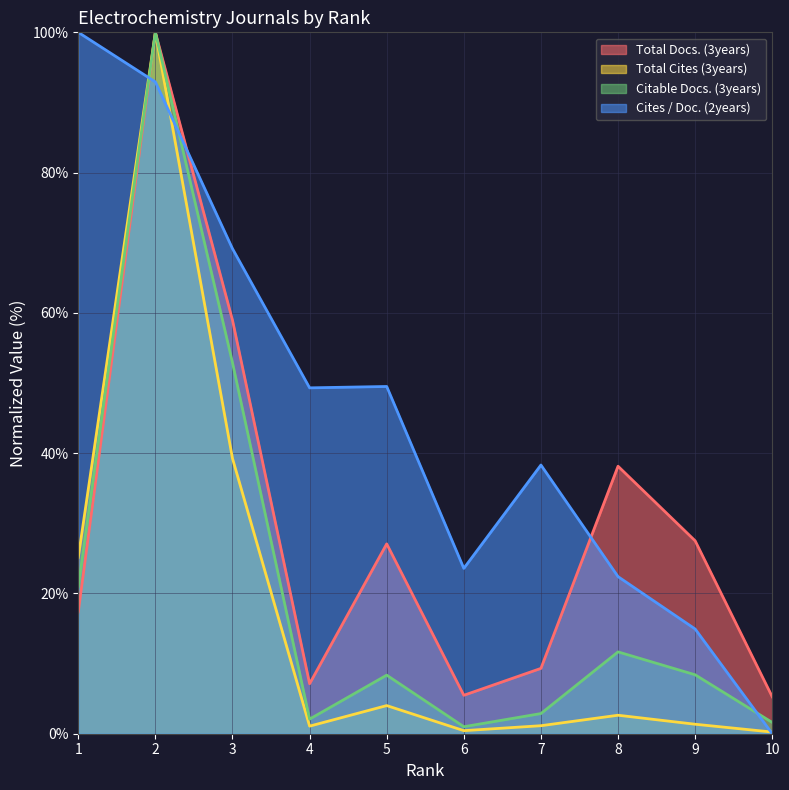

How many data points in Citable Docs. (3years) are above 8?

6